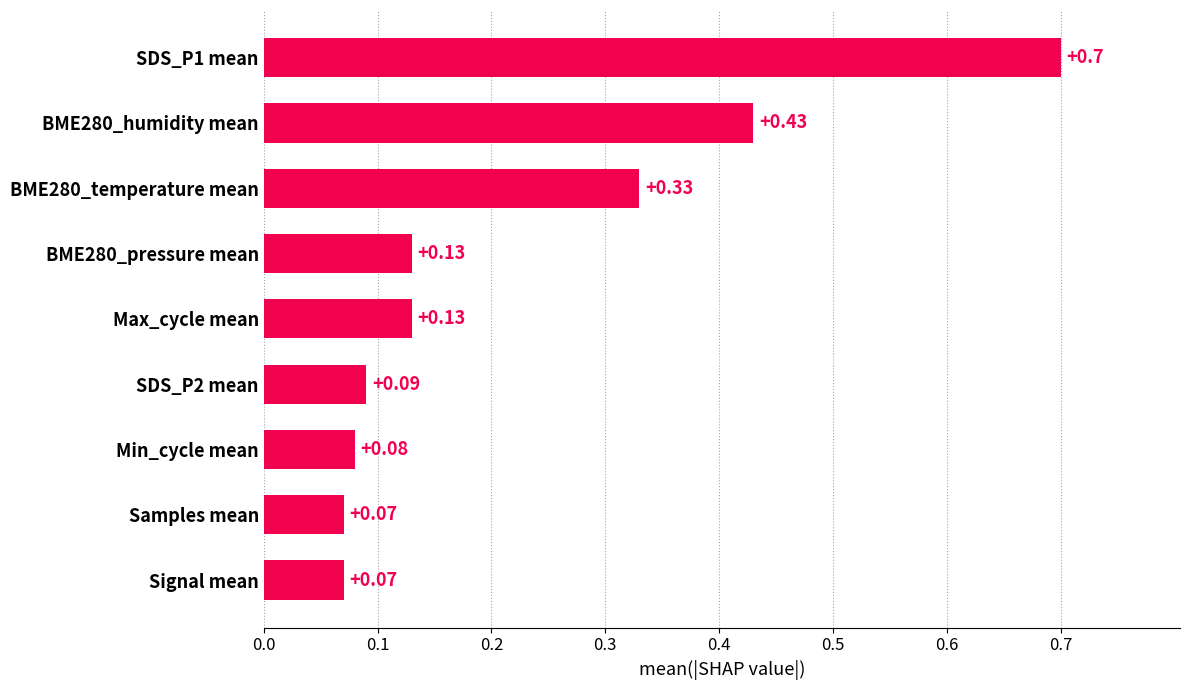

Does the chart contain any negative values?

No